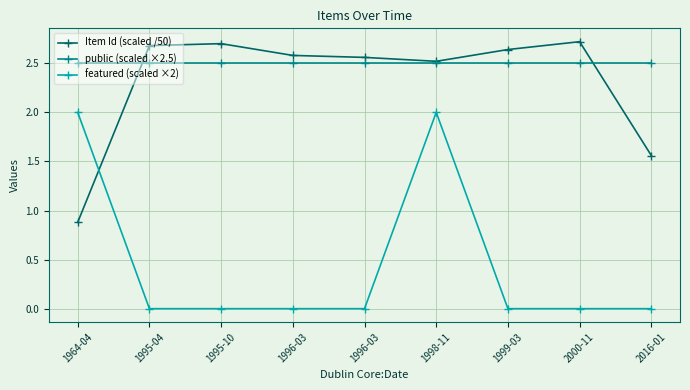

At which category does featured (scaled ×2) reach its first local peak?

1998-11